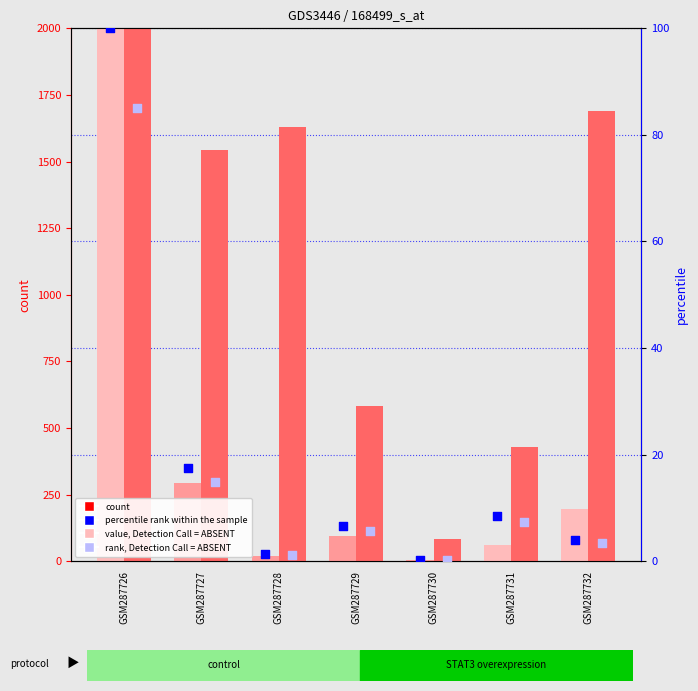

What is the total value across all series at GSM287730?

89.4